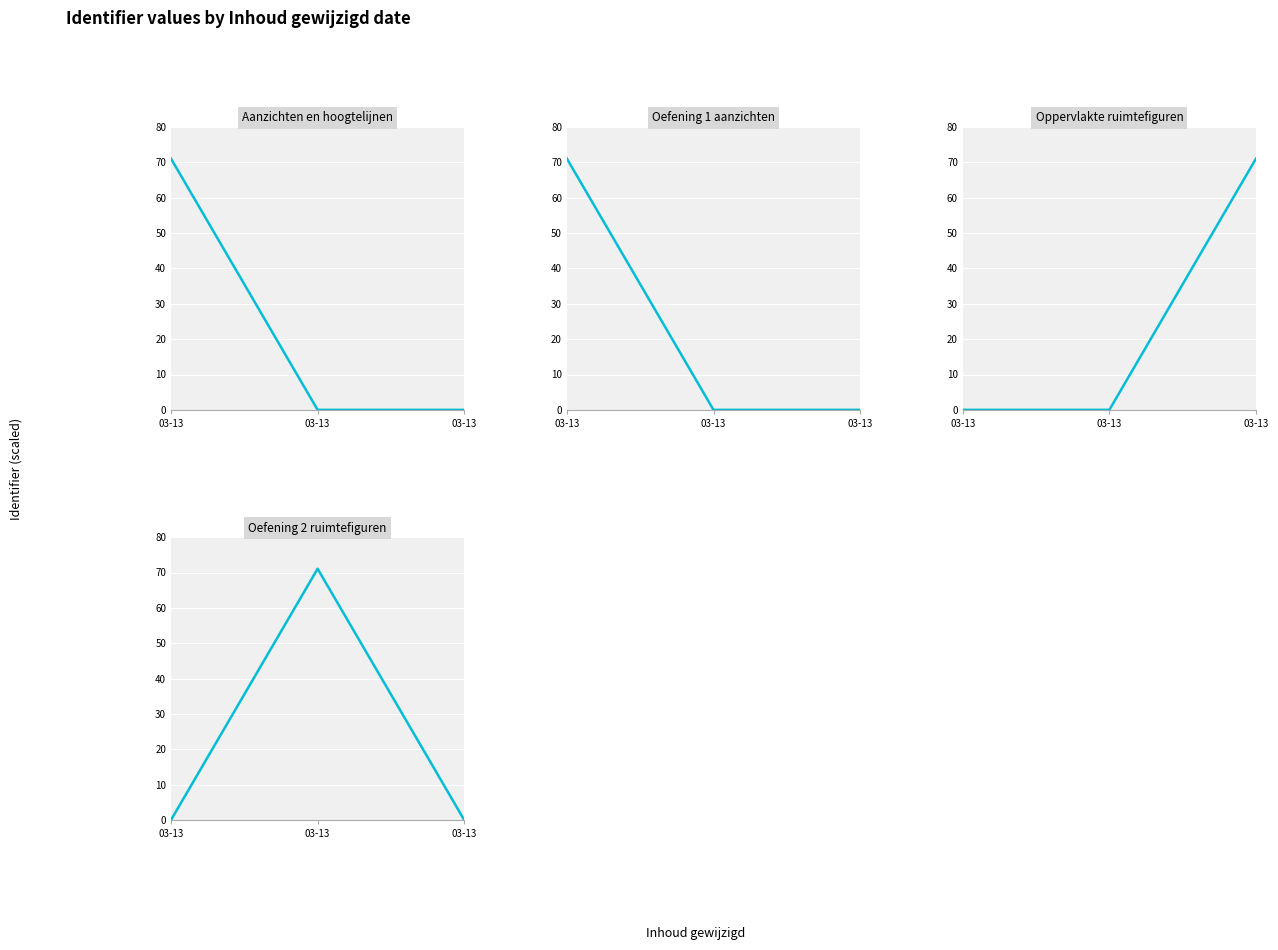

Is it true that Oefening 1 aanzichten equals -37.0 at 03-13?

False